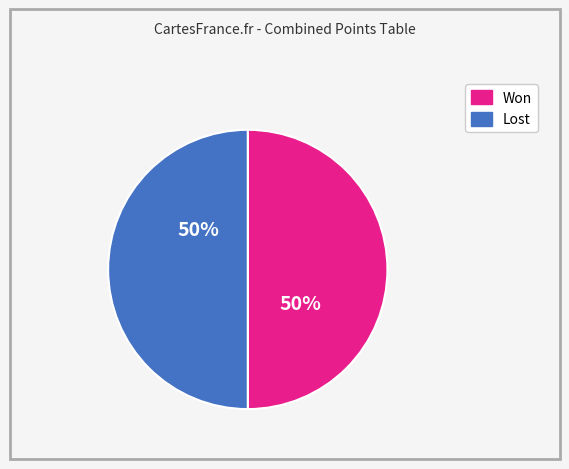

How many slices are in this pie chart?

2